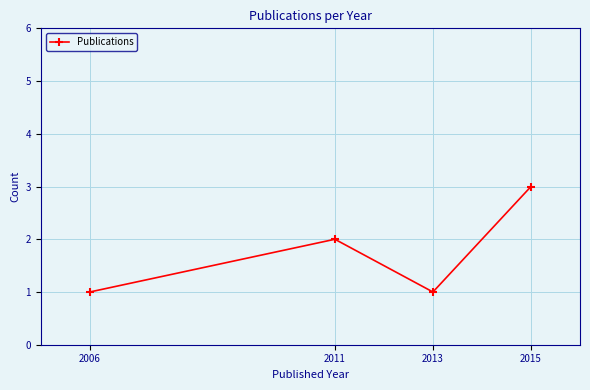

What is the value of the 1st point from the left?

1